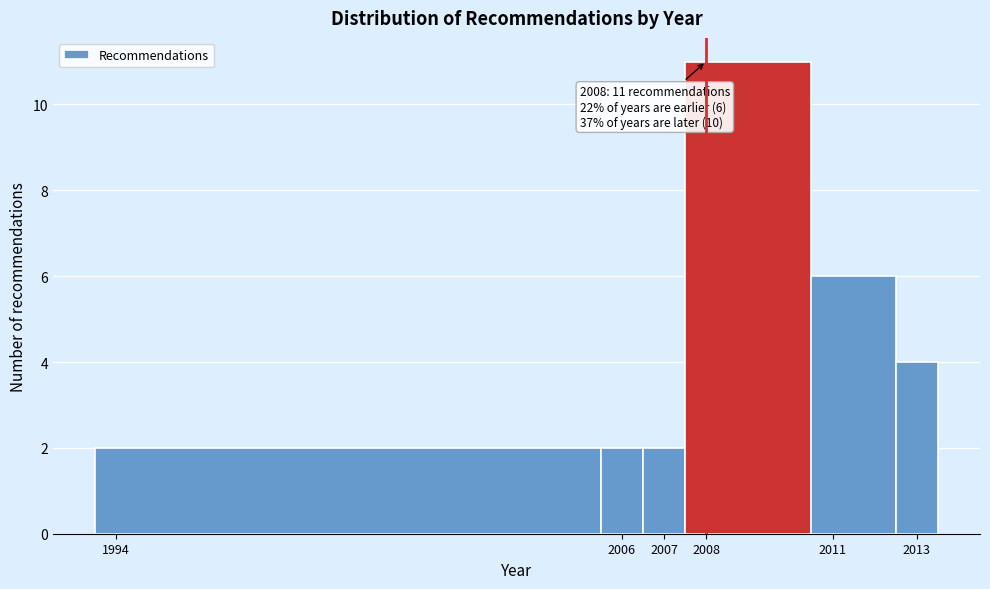

Over which range of the x-axis is the bar tallest?

2007.5 to 2010.5